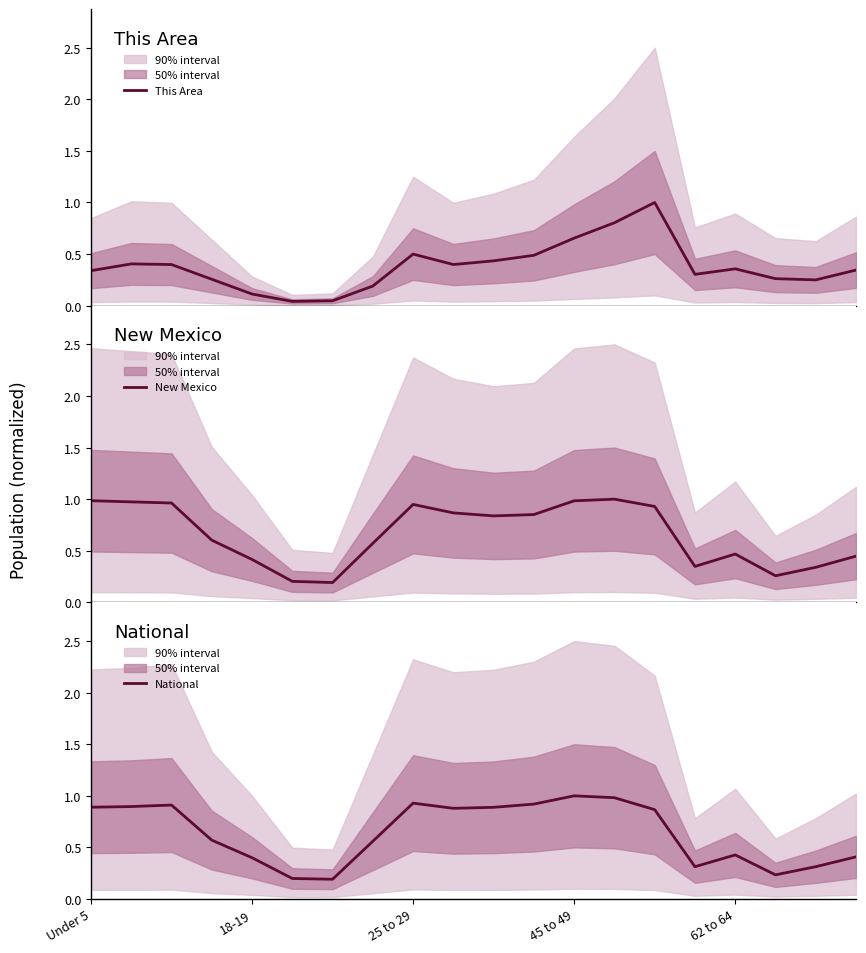

Does the chart display data point markers on the line(s)?

No